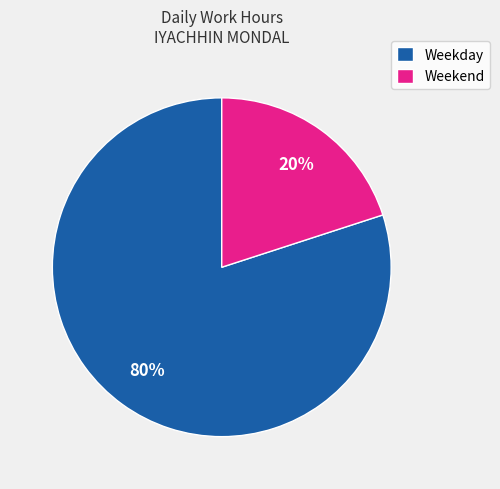

Does Weekday represent more than half of the total?

Yes